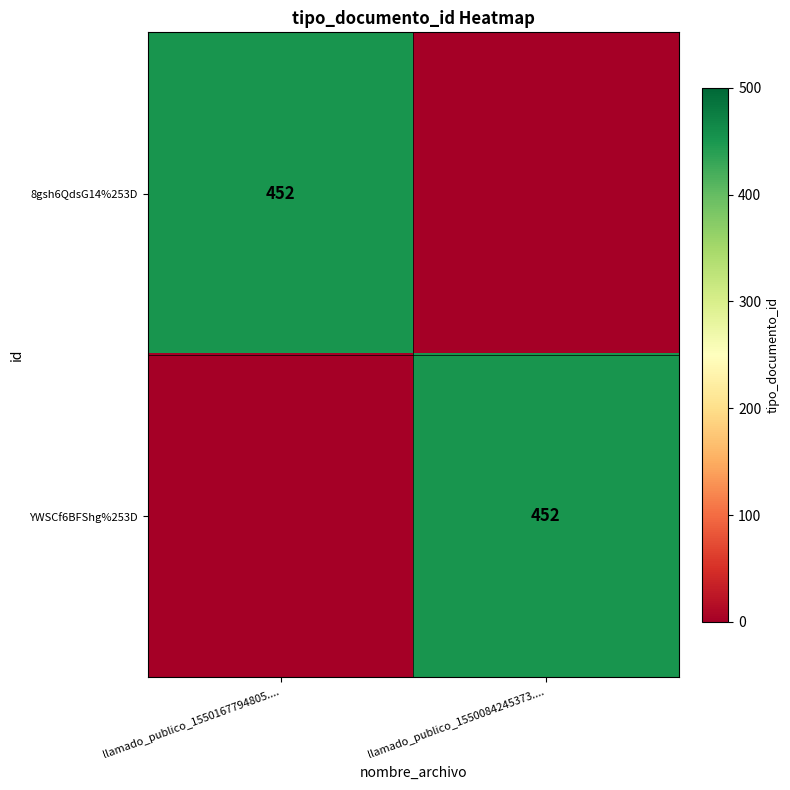

The YWSCf6BFShg%253D series shows 452 at llamado_publico_1550084245373..... True or false?

True